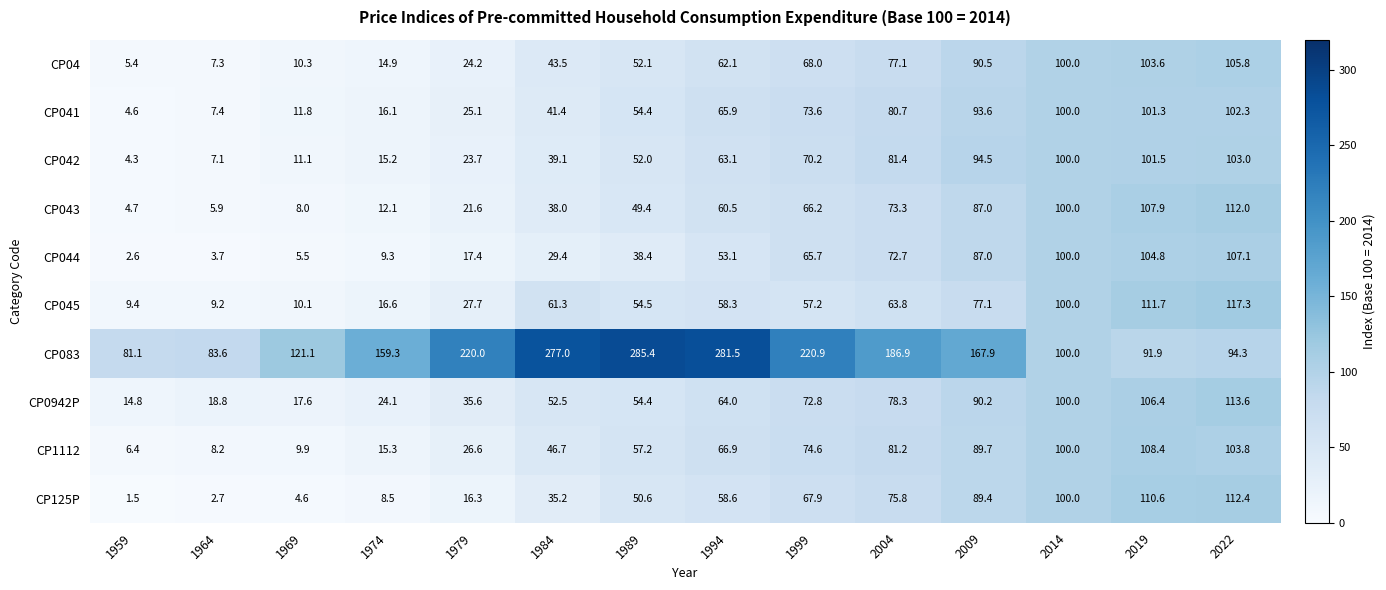

Between 1979 and 1984, which series saw the biggest shift?

CP083